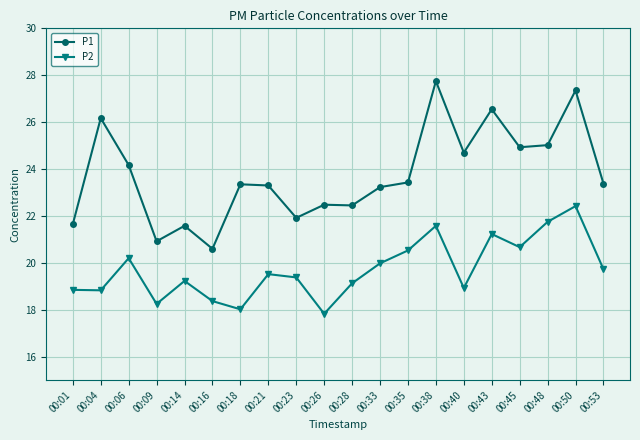

What is the difference between the highest and lowest values at 00:23?

2.5